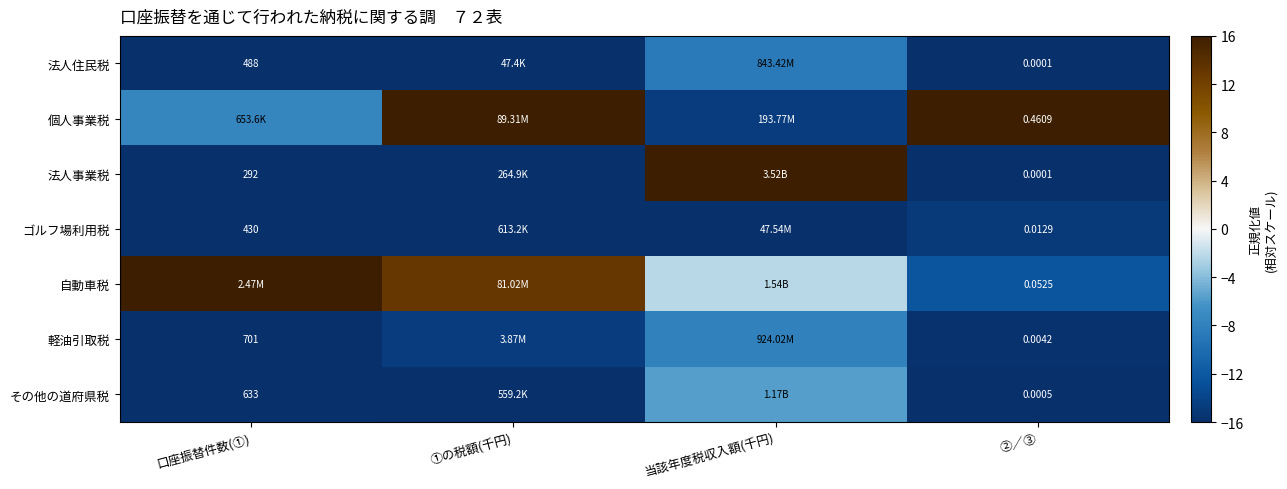

What is the difference between the maximum and minimum values in the その他の道府県税 series?

10.3